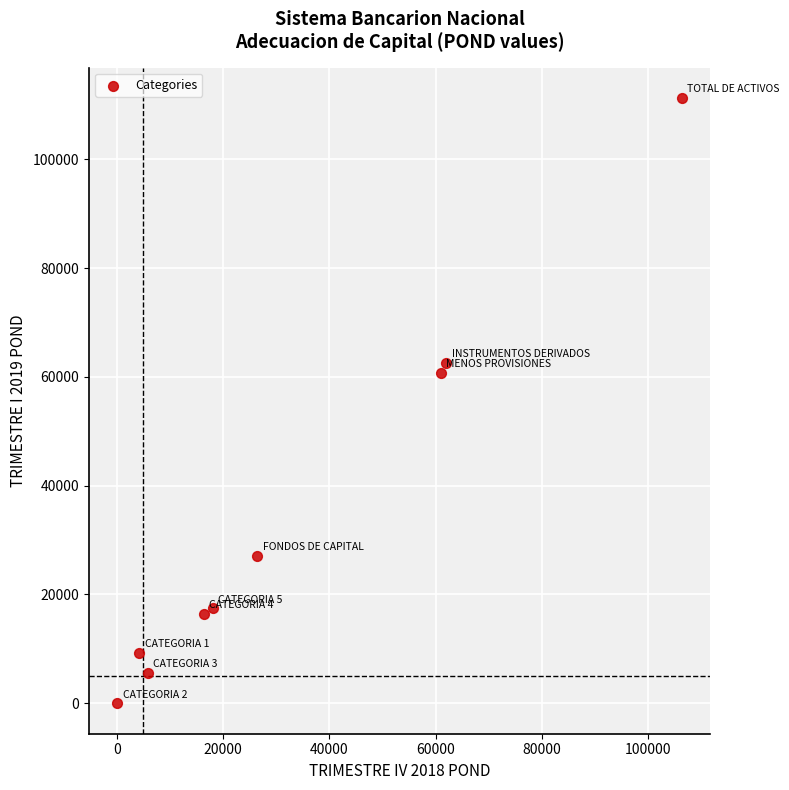

What is the average Y value?

34493.5